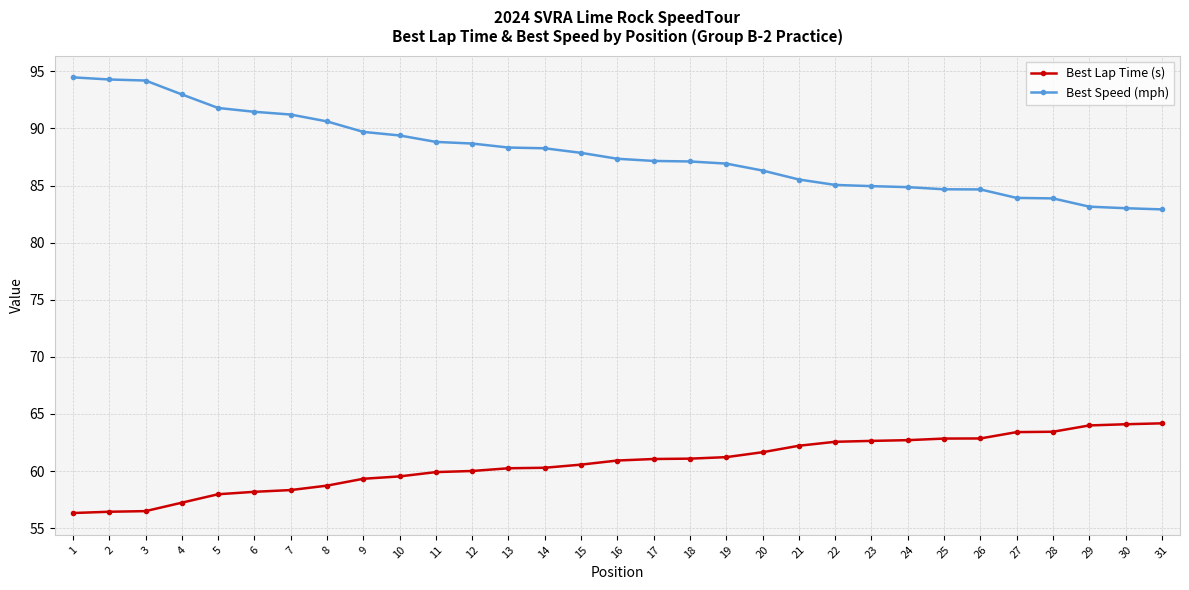

True or false: Best Lap Time (s) and Best Speed (mph) cross at least once.

False